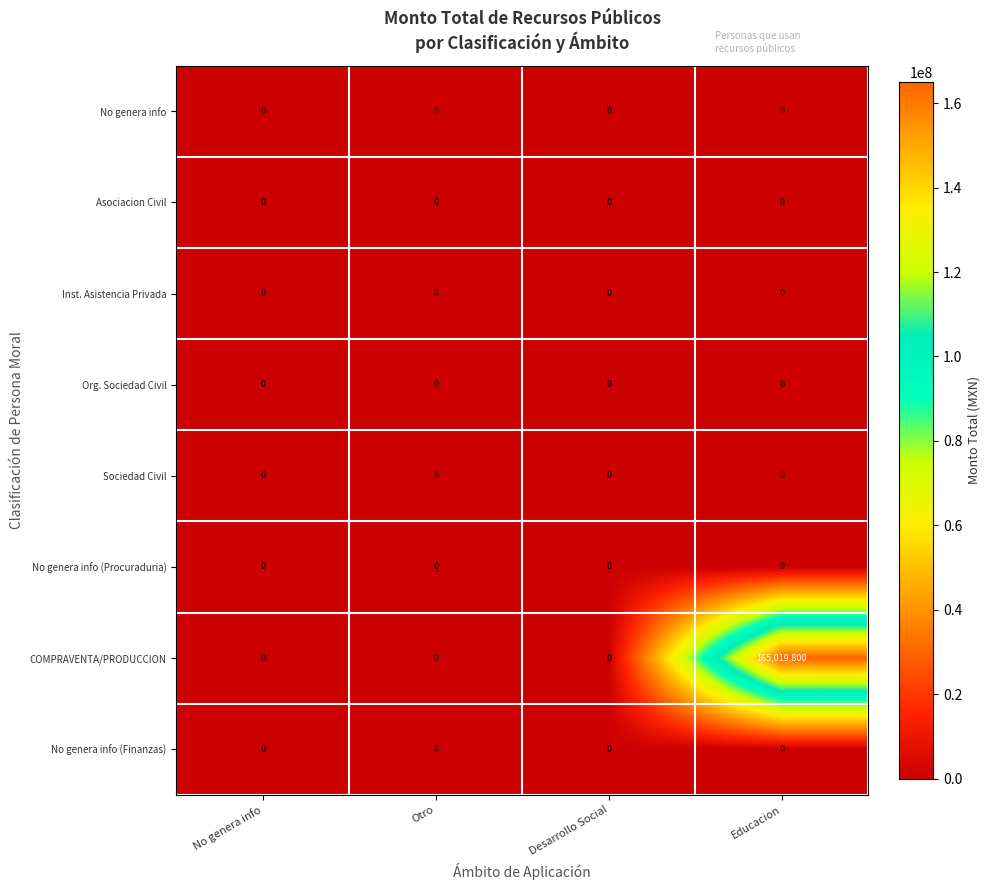

What is the greatest value displayed?

165019800